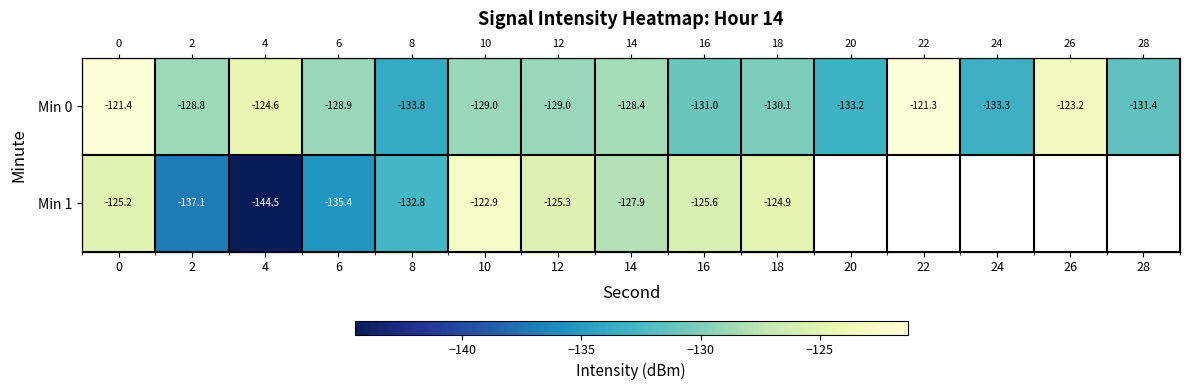

Which has a higher value, 14 or 20?

14